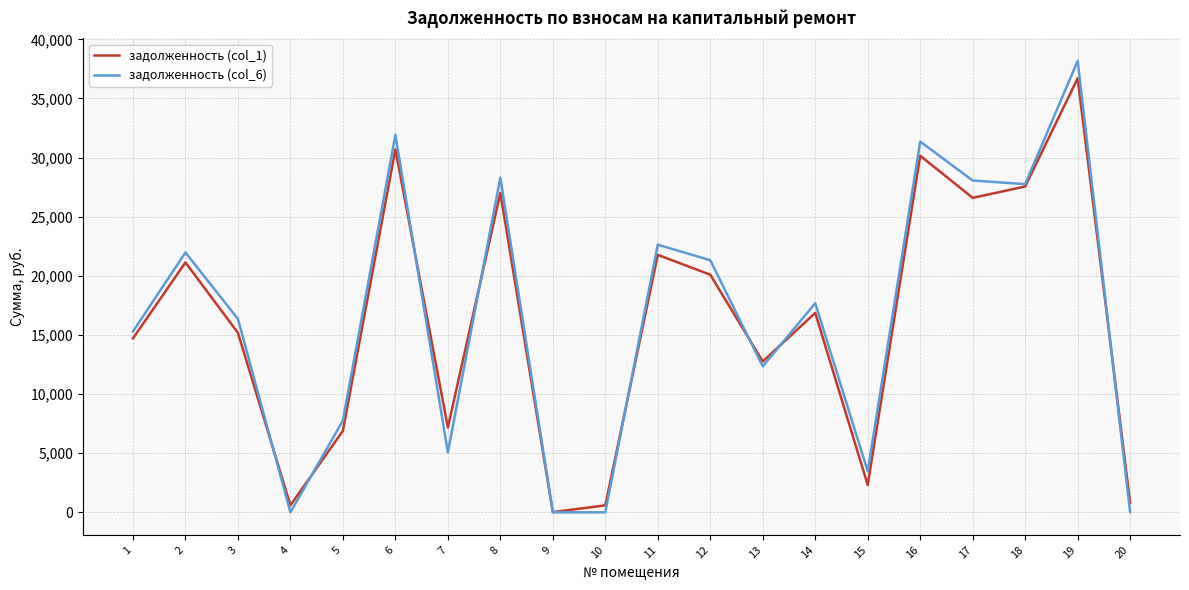

Which series has the largest range (max minus min)?

задолженность (col_6)